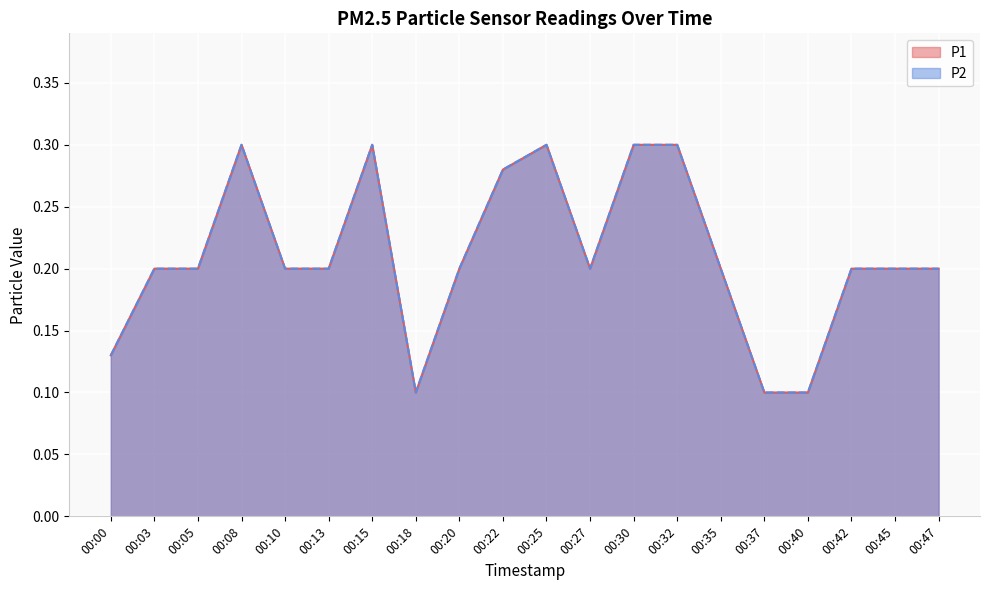

In P2, how many points are lower than both neighbors (excluding endpoints)?

2